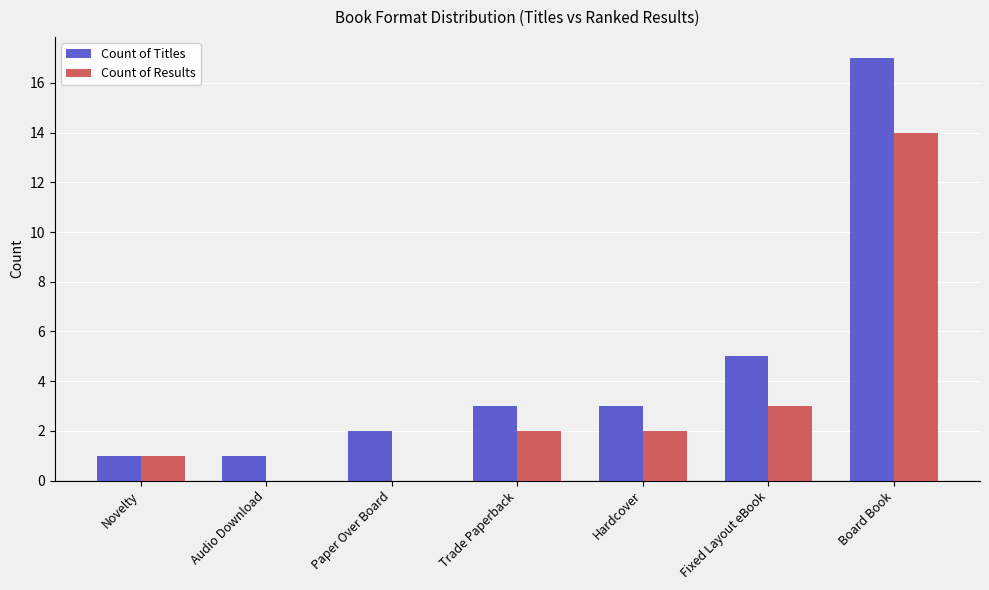

Reading left to right, list all the values displayed in this chart.

Count of Titles: 1	1	2	3	3	5	17
Count of Results: 1	0	0	2	2	3	14